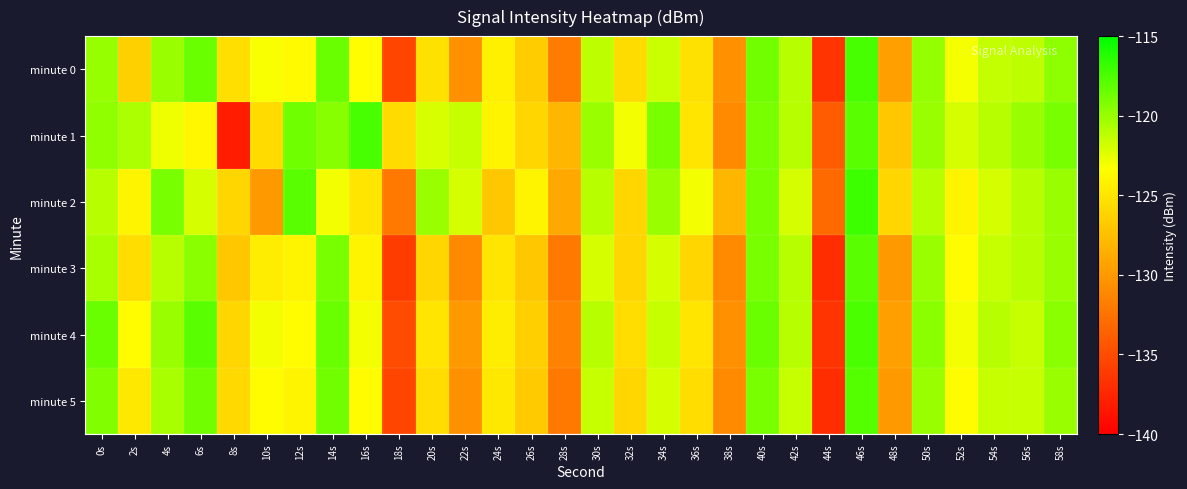

What is the difference between the highest and lowest values at 56s?

1.5